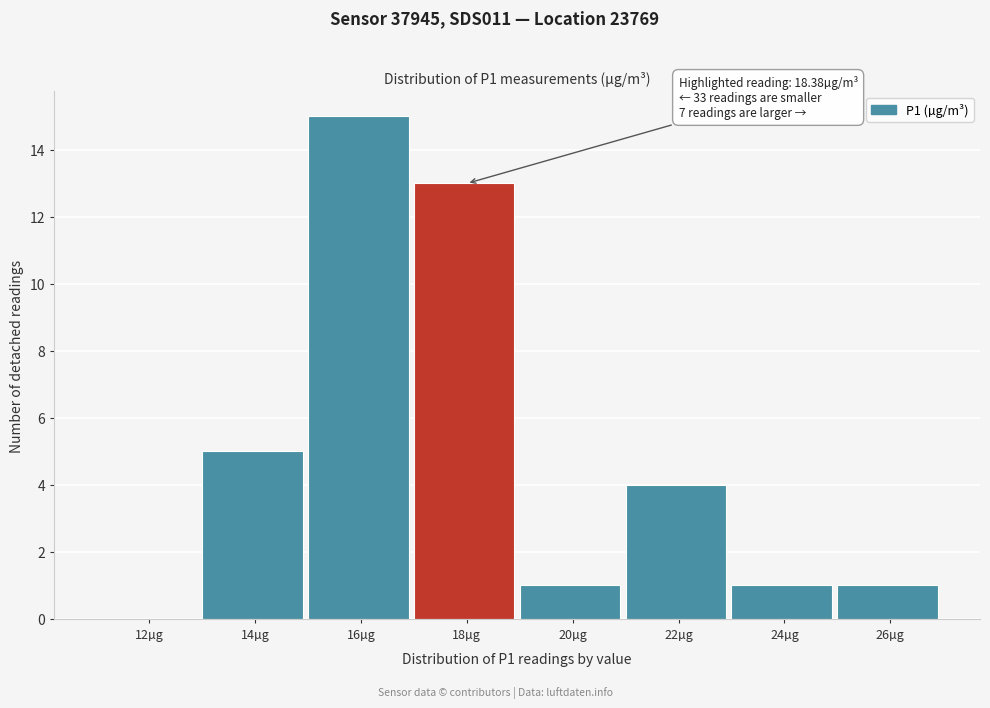

Reading left to right, extract all data points from this chart.

12µg=0	14µg=5	16µg=15	18µg=13	20µg=1	22µg=4	24µg=1	26µg=1